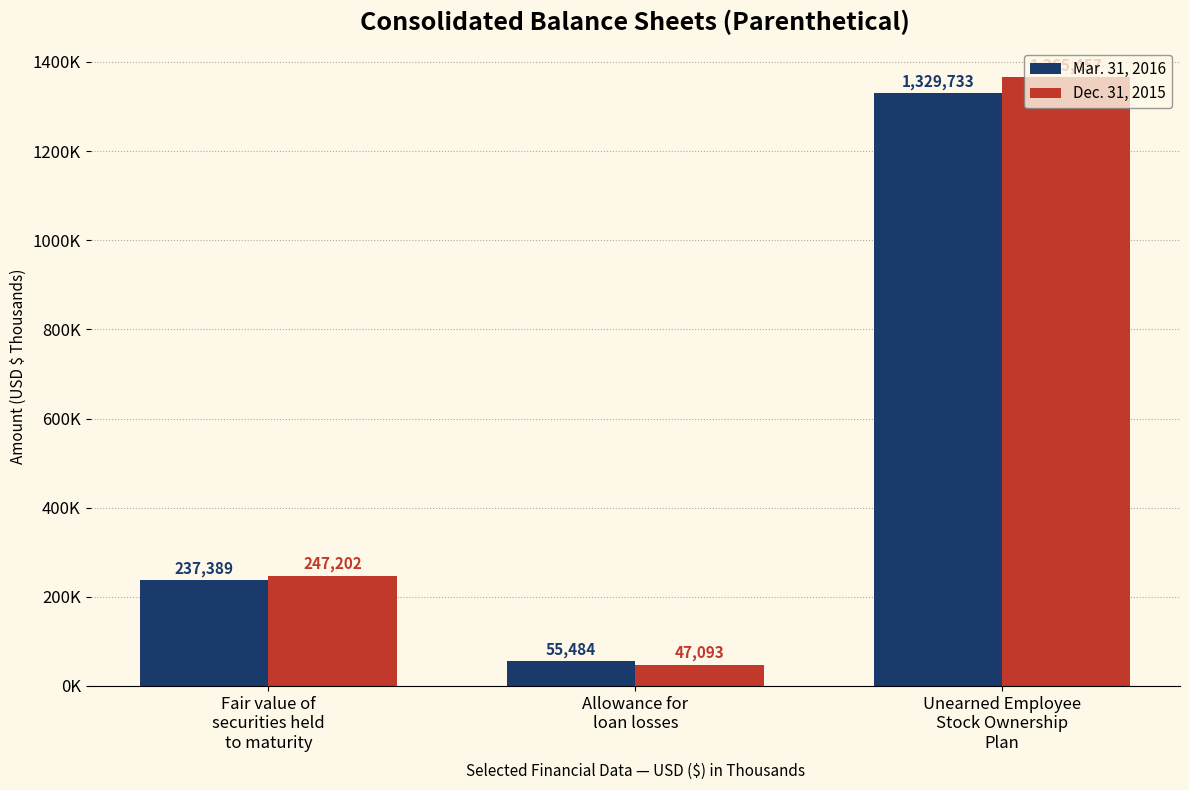

What is the difference between the highest and lowest values at Unearned Employee
Stock Ownership
Plan?

35724